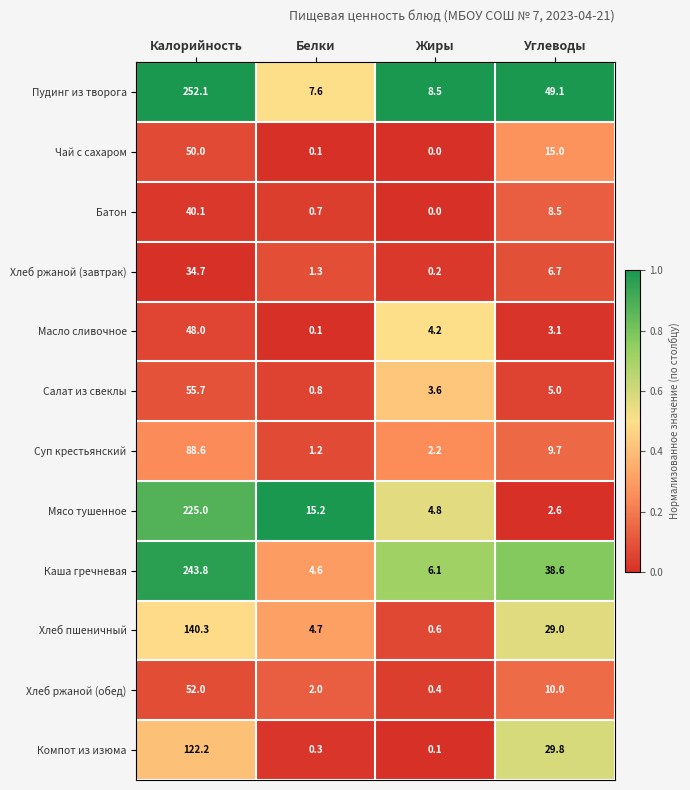

The value of Мясо тушенное at Жиры is 8.4. True or false?

False